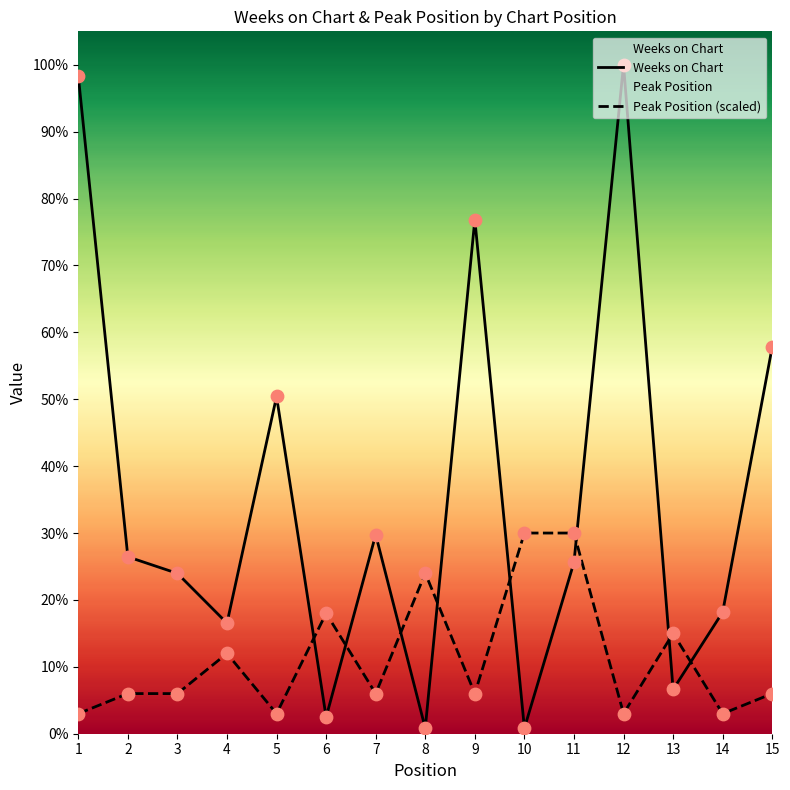

What is the total value across all series at 2?

39.3